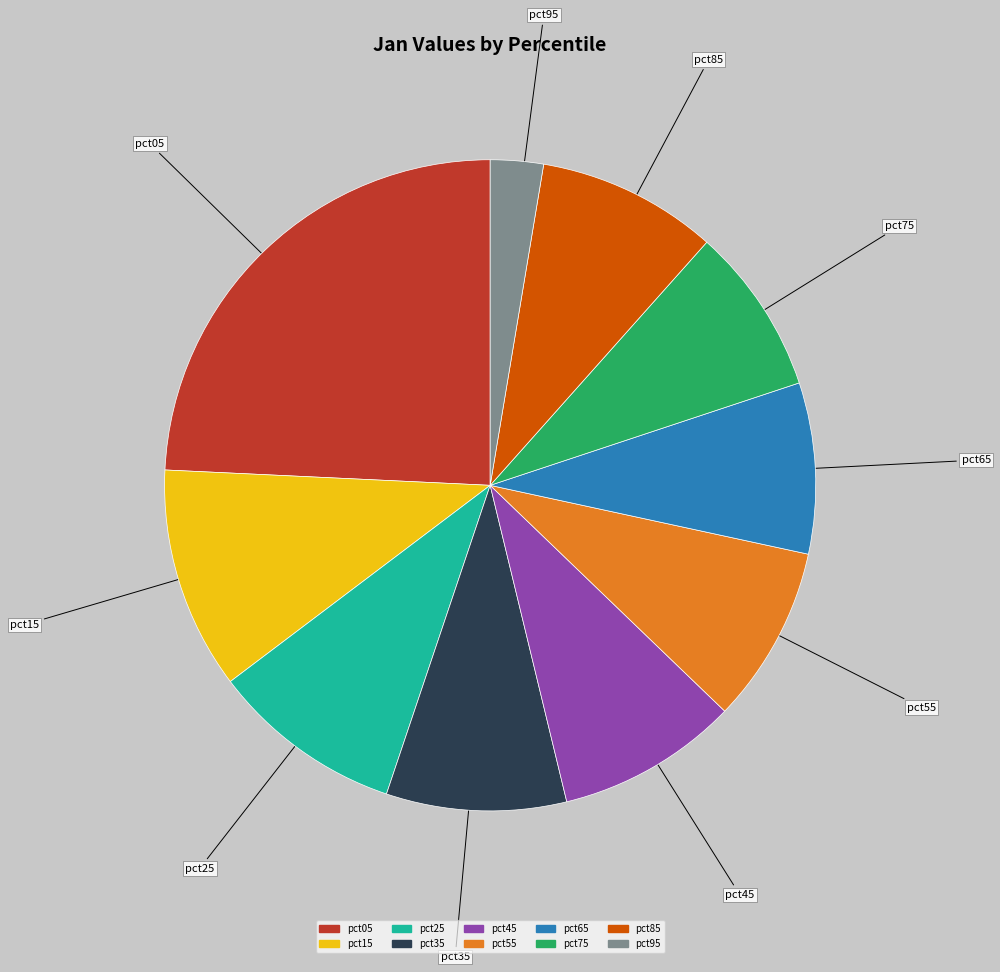

Combined, do pct55 and pct85 account for over 50%?

No